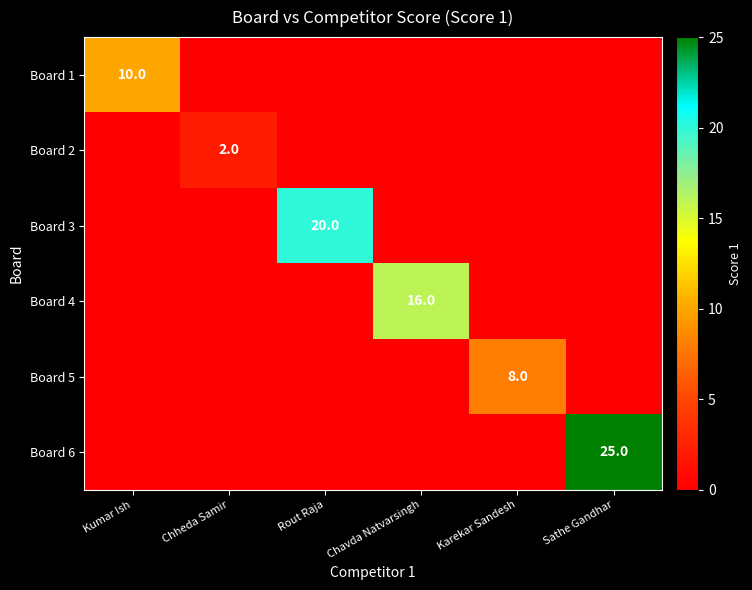

The Board 4 series shows 10 at Chavda Natvarsingh. True or false?

False